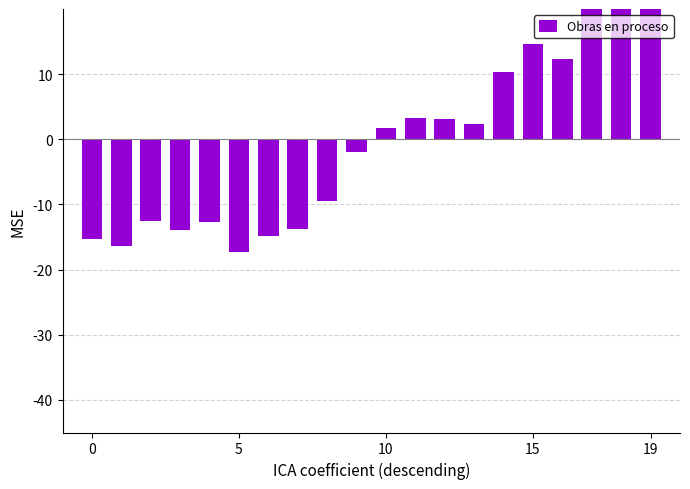

What is the difference between the second highest and minimum values?

45.2